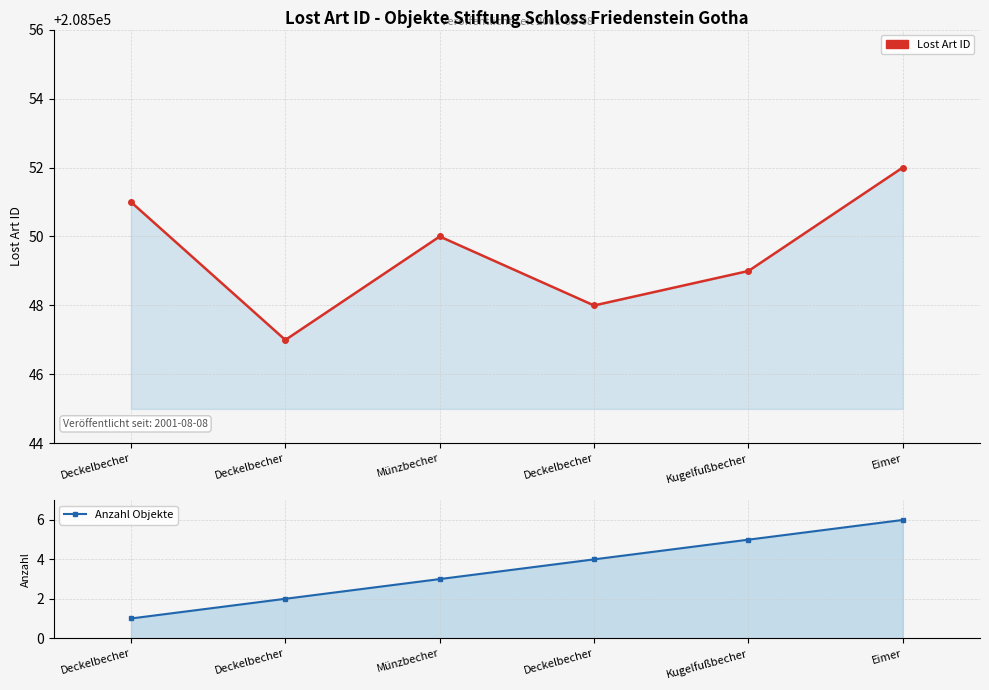

What is the label of the 4th point from the left?

Deckelbecher